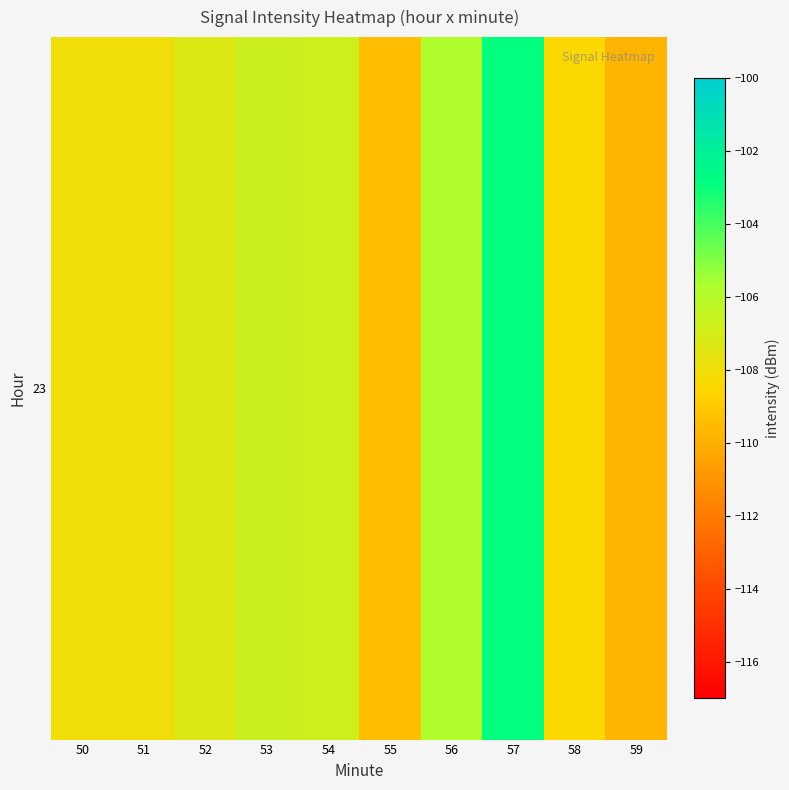

Which label corresponds to the largest value in the chart?

57